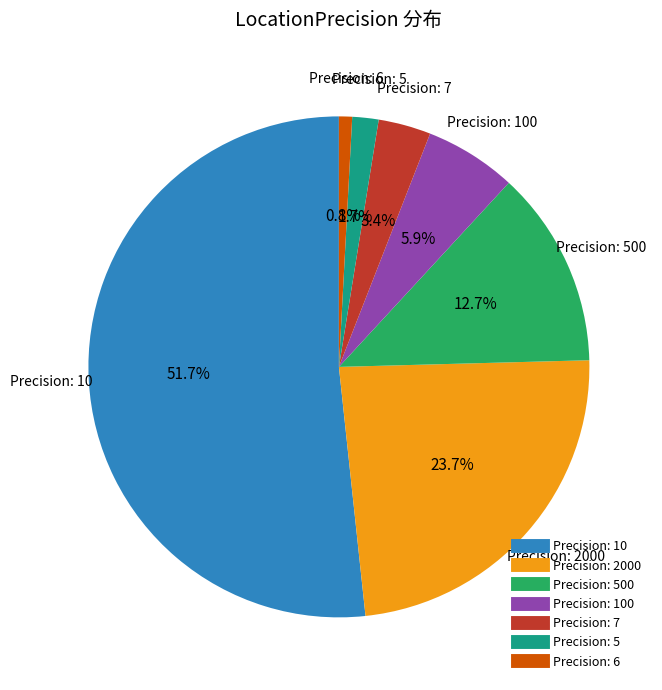

Does any single category account for the majority?

Yes